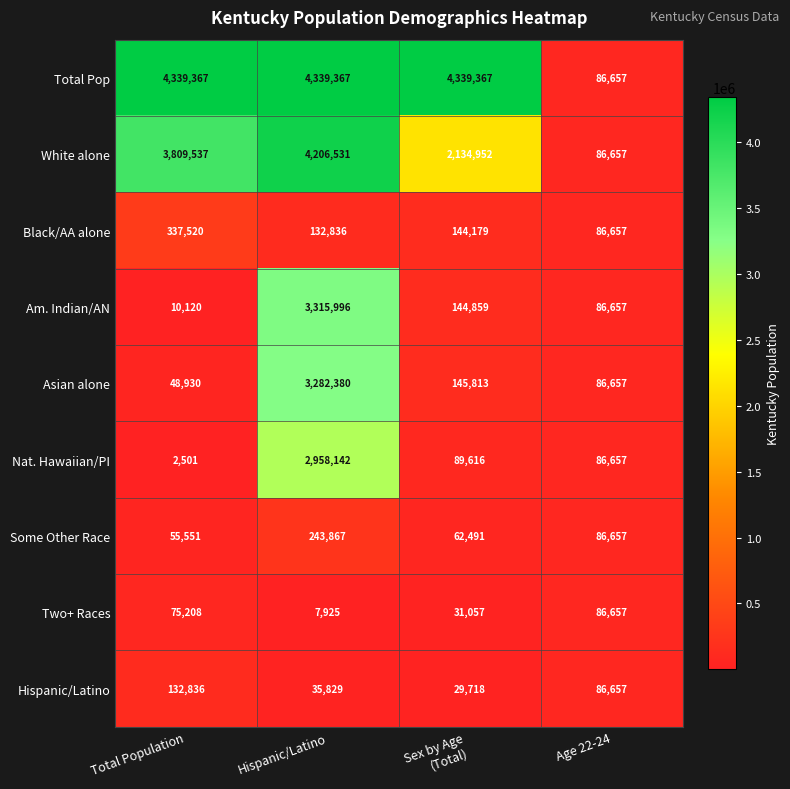

What is the difference between the Some Other Race values at Age 22-24 and Hispanic/Latino?

157210